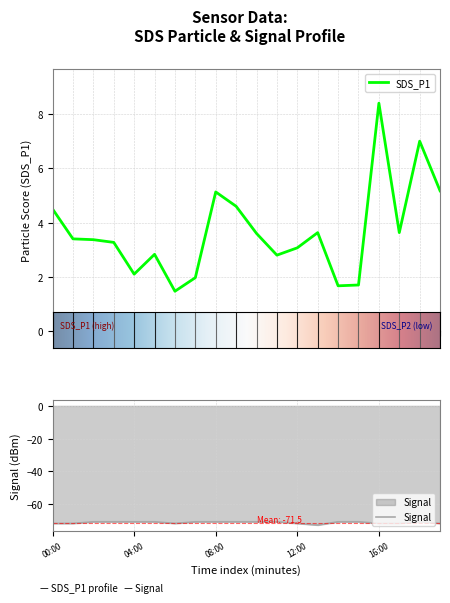

Reading left to right, extract all data points from this chart.

SDS_P1: 4.5	3.4	3.4	3.3	2.1	2.8	1.5	2.0	5.1	4.6	3.6	2.8	3.1	3.6	1.7	1.7	8.4	3.6	7.0	5.2
Signal: -72.0	-72.0	-71.0	-71.0	-71.0	-71.0	-72.0	-71.0	-71.0	-71.0	-71.0	-71.0	-72.0	-73.0	-71.0	-71.0	-72.0	-72.0	-71.0	-72.0